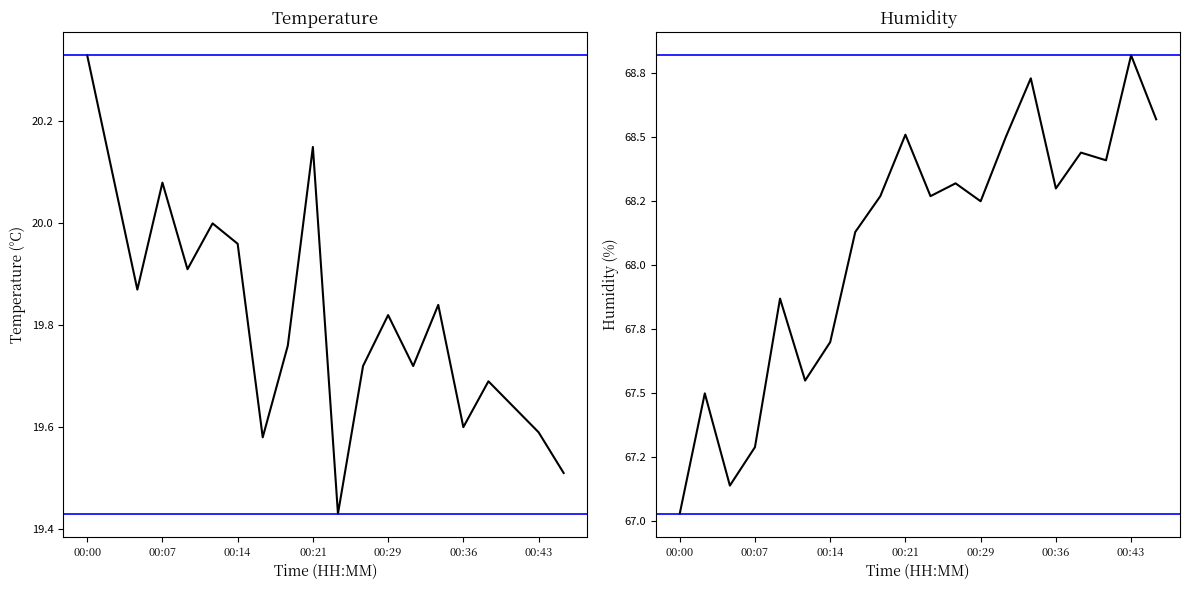

Which series changed the most between 10 and 19?

humidity